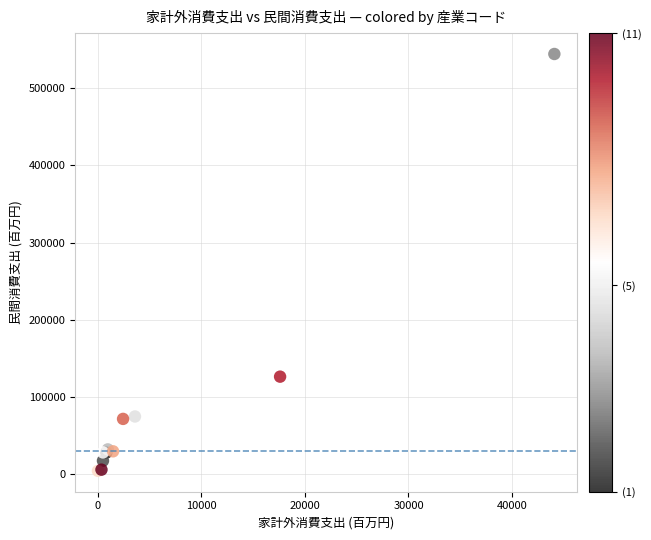

What Y value in the scatter plot is closest to 274265?

126369.7